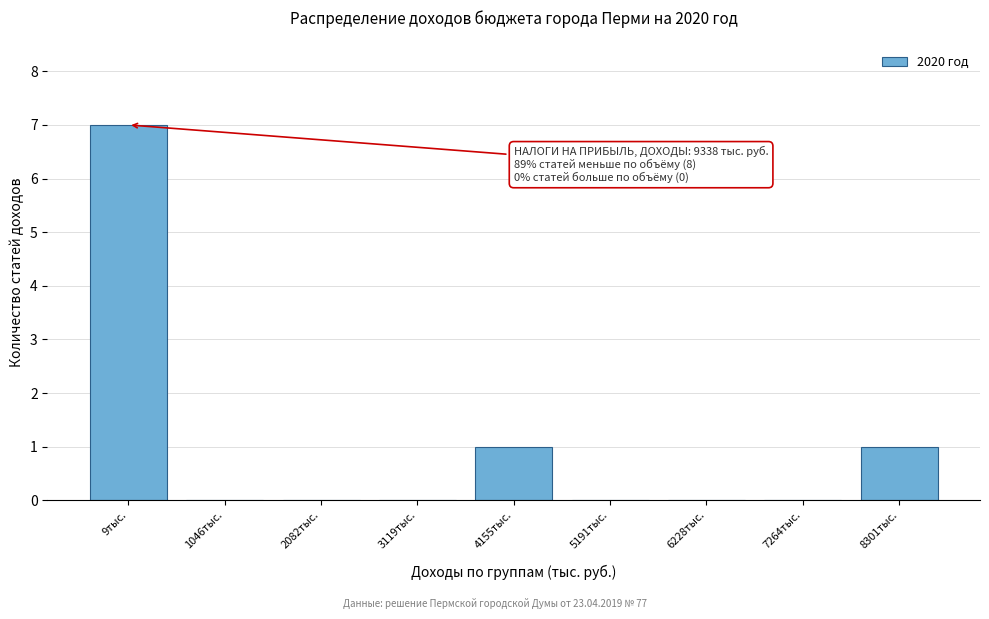

Reading left to right, extract all data points from this chart.

9тыс.=7	1046тыс.=0	2082тыс.=0	3119тыс.=0	4155тыс.=1	5191тыс.=0	6228тыс.=0	7264тыс.=0	8301тыс.=1